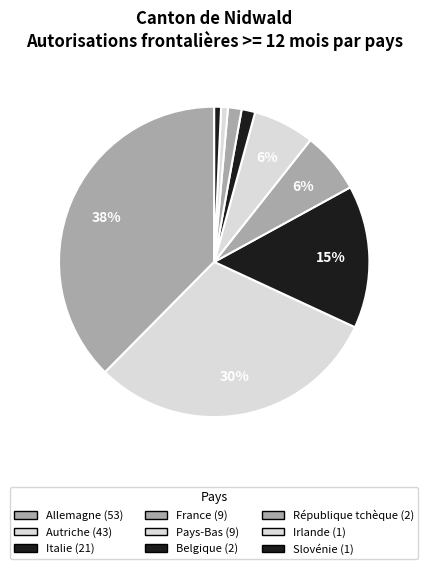

Is there any slice that represents more than half of the pie?

No